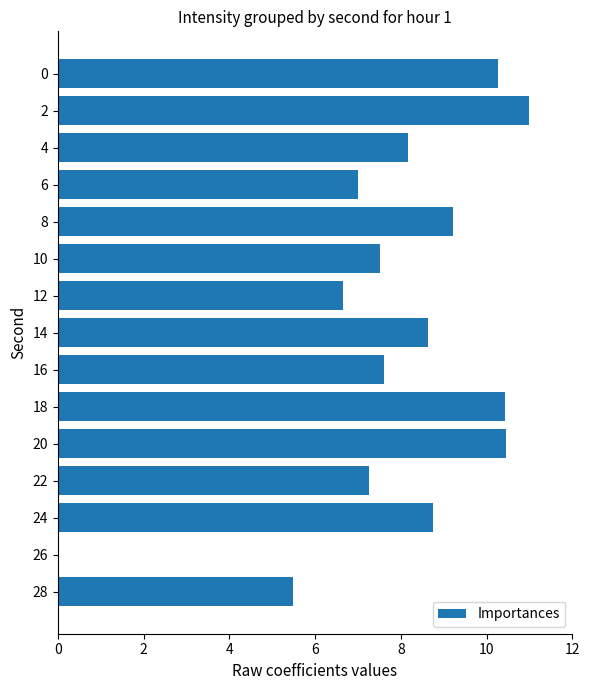

Are the bars horizontal?

Yes